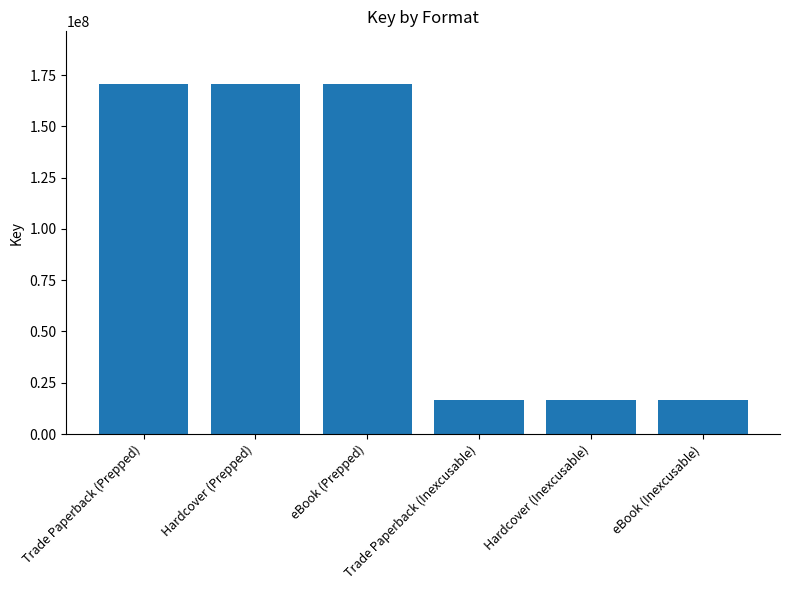

How many data points does each series have?

6